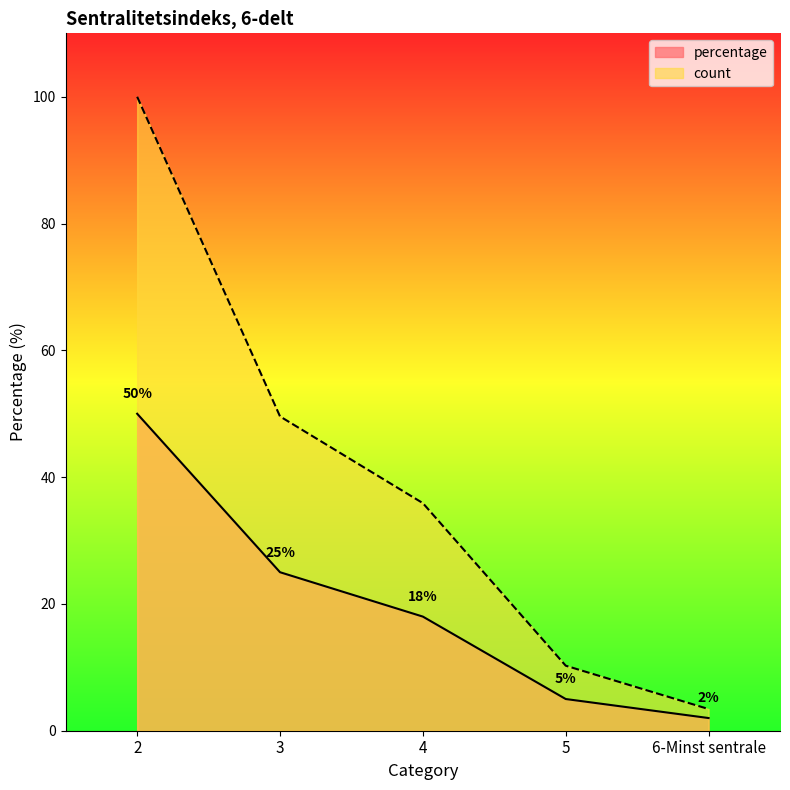

What is the difference between the second highest and minimum values in the percentage series?

23.0